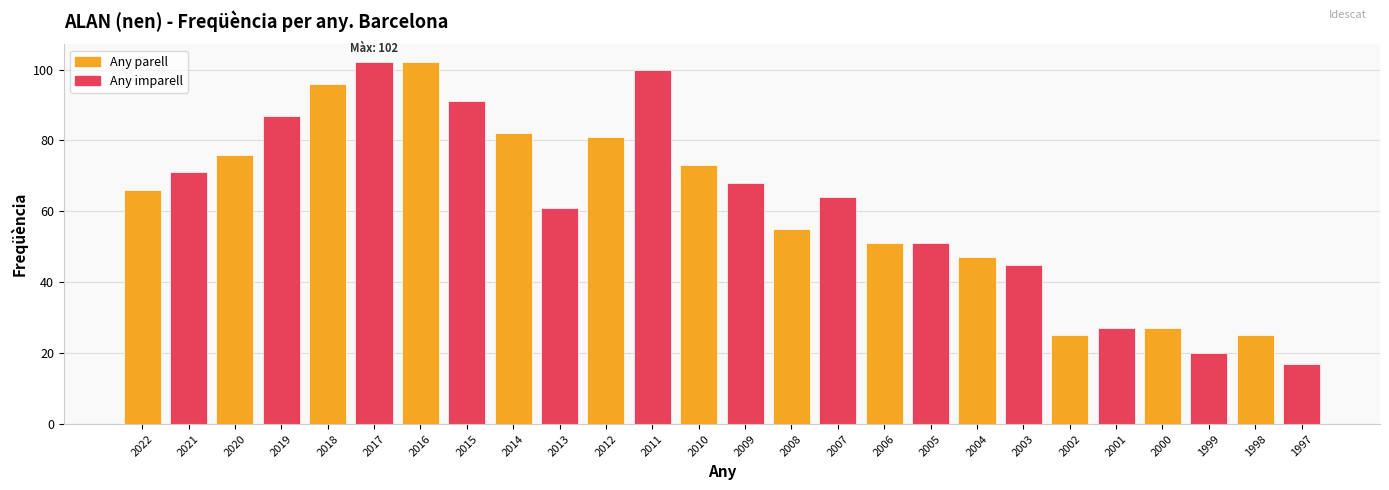

Read the value at 2022.

66